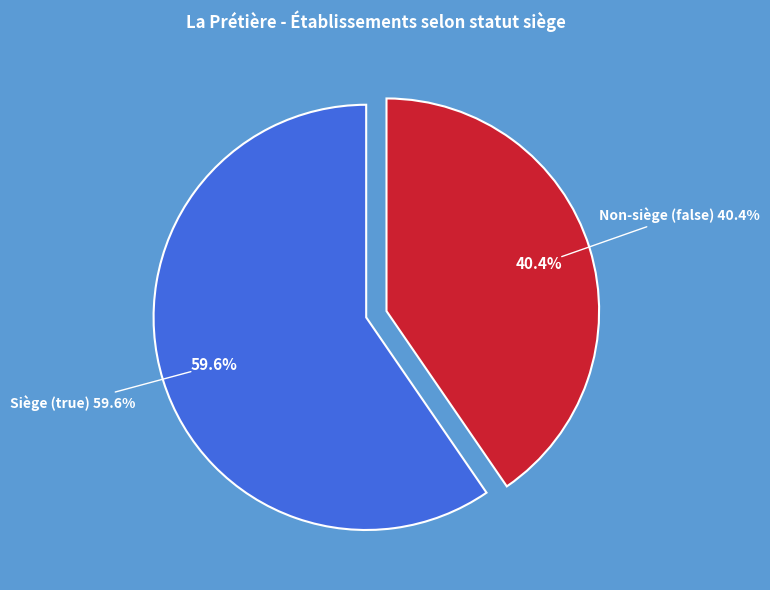

True or false: false accounts for 47% of the total.

False